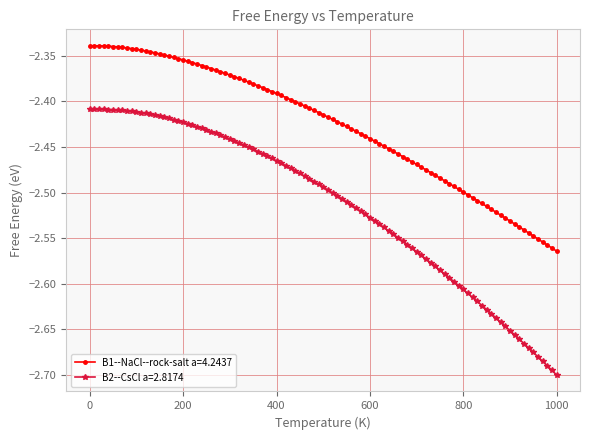

What is the difference between the maximum and minimum values in the B2--CsCl a=2.8174 series?

0.3